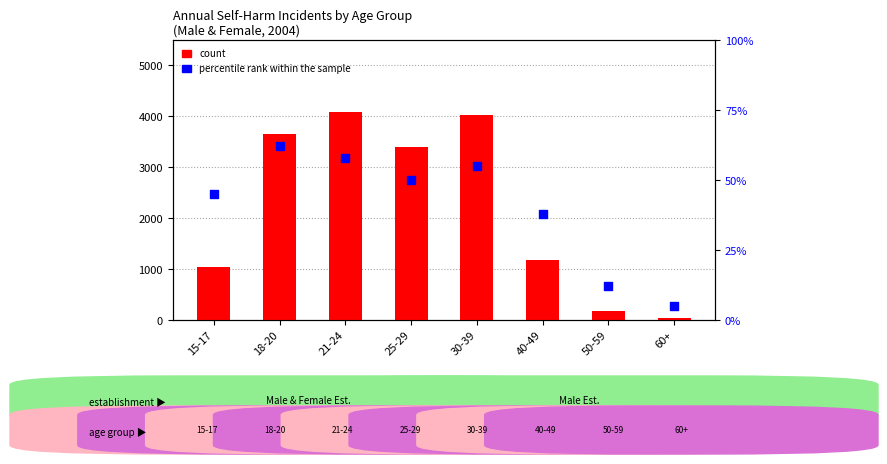

Is the value of count at 21-24 greater than the value of percentile rank within the sample at 18-20?

Yes